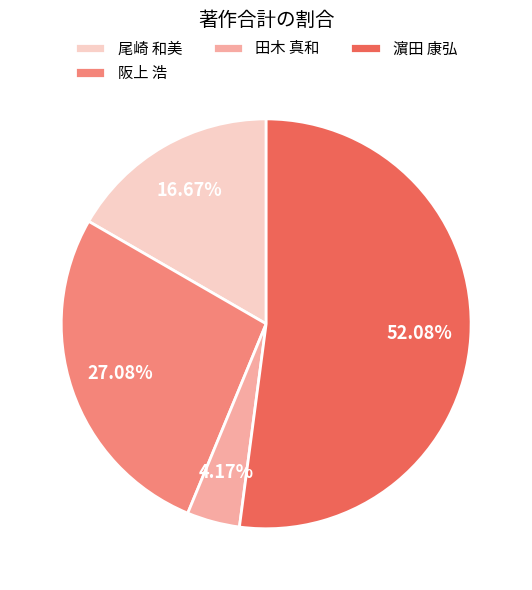

What is the largest slice in the pie chart?

濵田 康弘